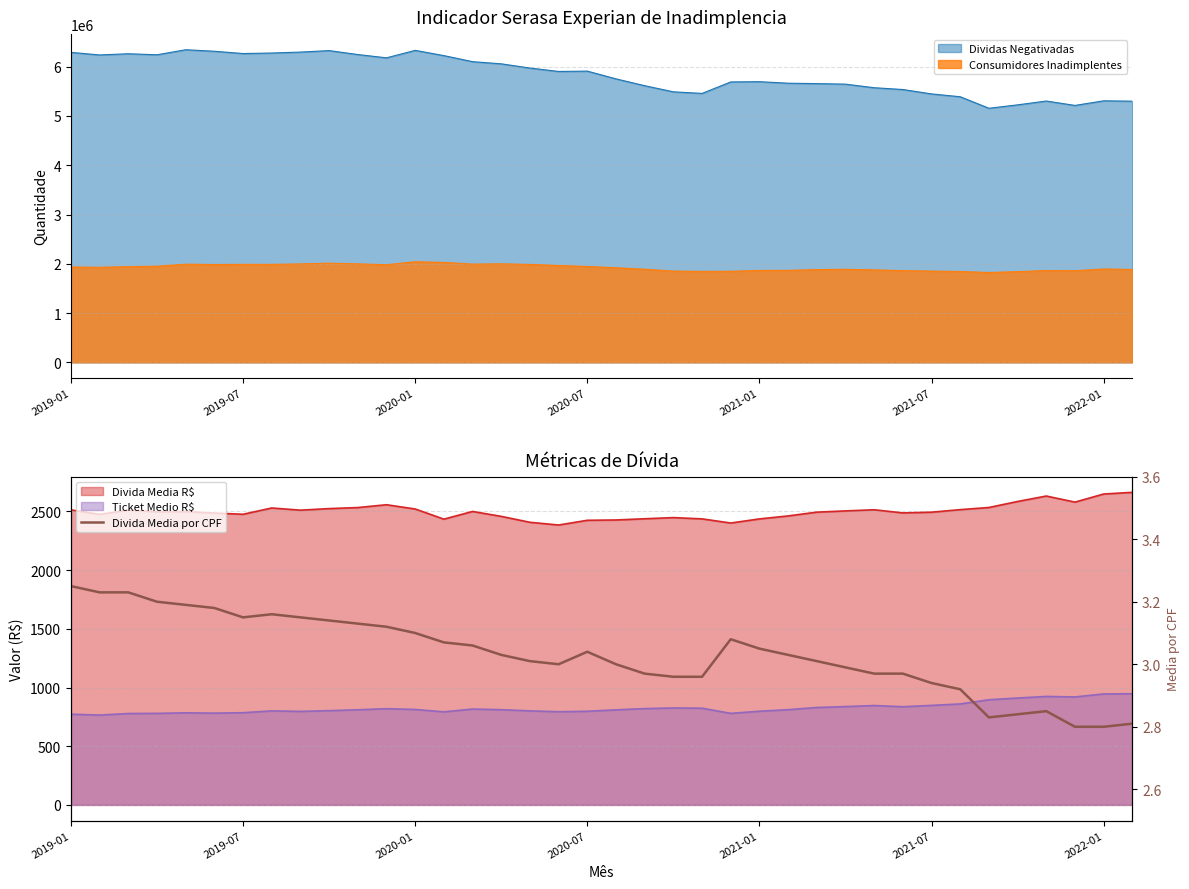

Between 7 and 29, which is larger?

7